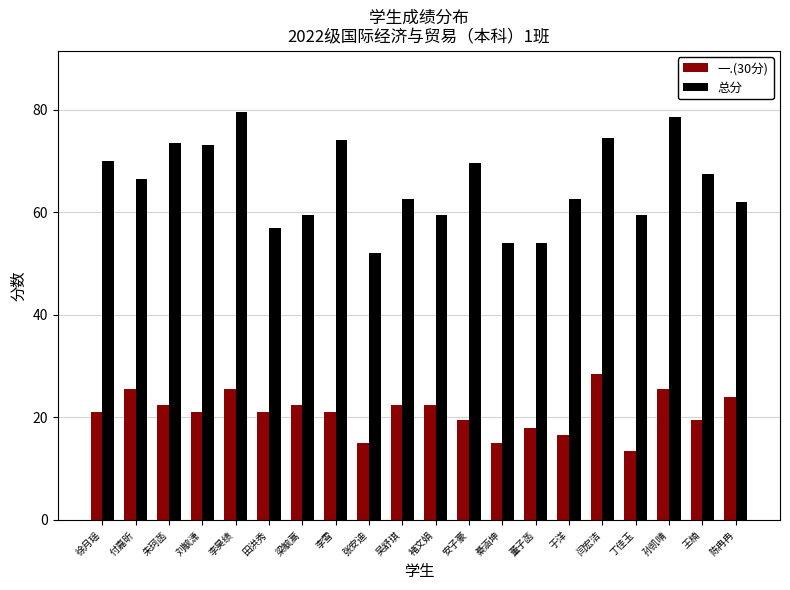

Between 张安迪 and 丁佳玉, which series saw the biggest shift?

总分